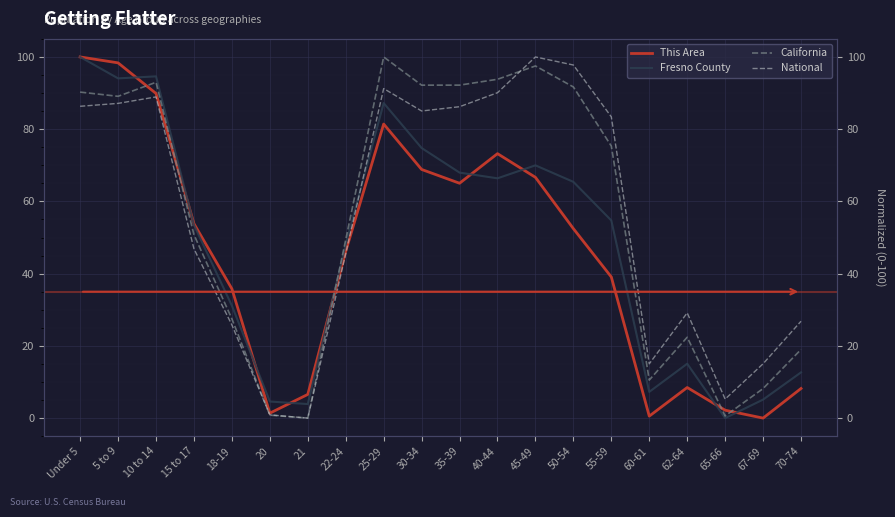

Reading left to right, list all the values displayed in this chart.

This Area: 100.0	98.4	89.9	53.8	35.8	1.4	6.6	46.2	81.4	68.9	65.0	73.2	66.7	52.5	39.1	0.5	8.5	2.2	0.0	8.2
Fresno County: 100.0	94.1	94.6	53.5	31.1	4.6	3.9	48.1	87.2	74.8	68.0	66.4	70.0	65.4	54.7	7.3	15.1	0.0	5.1	12.7
California: 90.3	89.1	93.0	50.8	27.5	0.8	0.0	49.4	100.0	92.2	92.2	93.8	97.5	91.7	75.3	10.5	22.4	0.6	8.2	19.0
National: 86.3	87.1	88.9	46.9	25.8	0.9	0.0	45.5	91.2	85.0	86.2	90.1	100.0	97.8	83.4	15.0	29.1	5.3	15.0	26.8